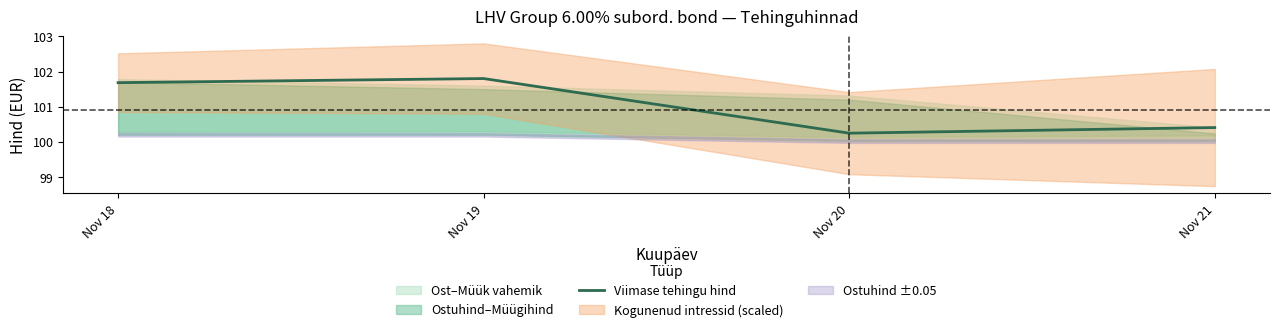

How many interior local peaks (higher than both neighbors) does the data have?

1